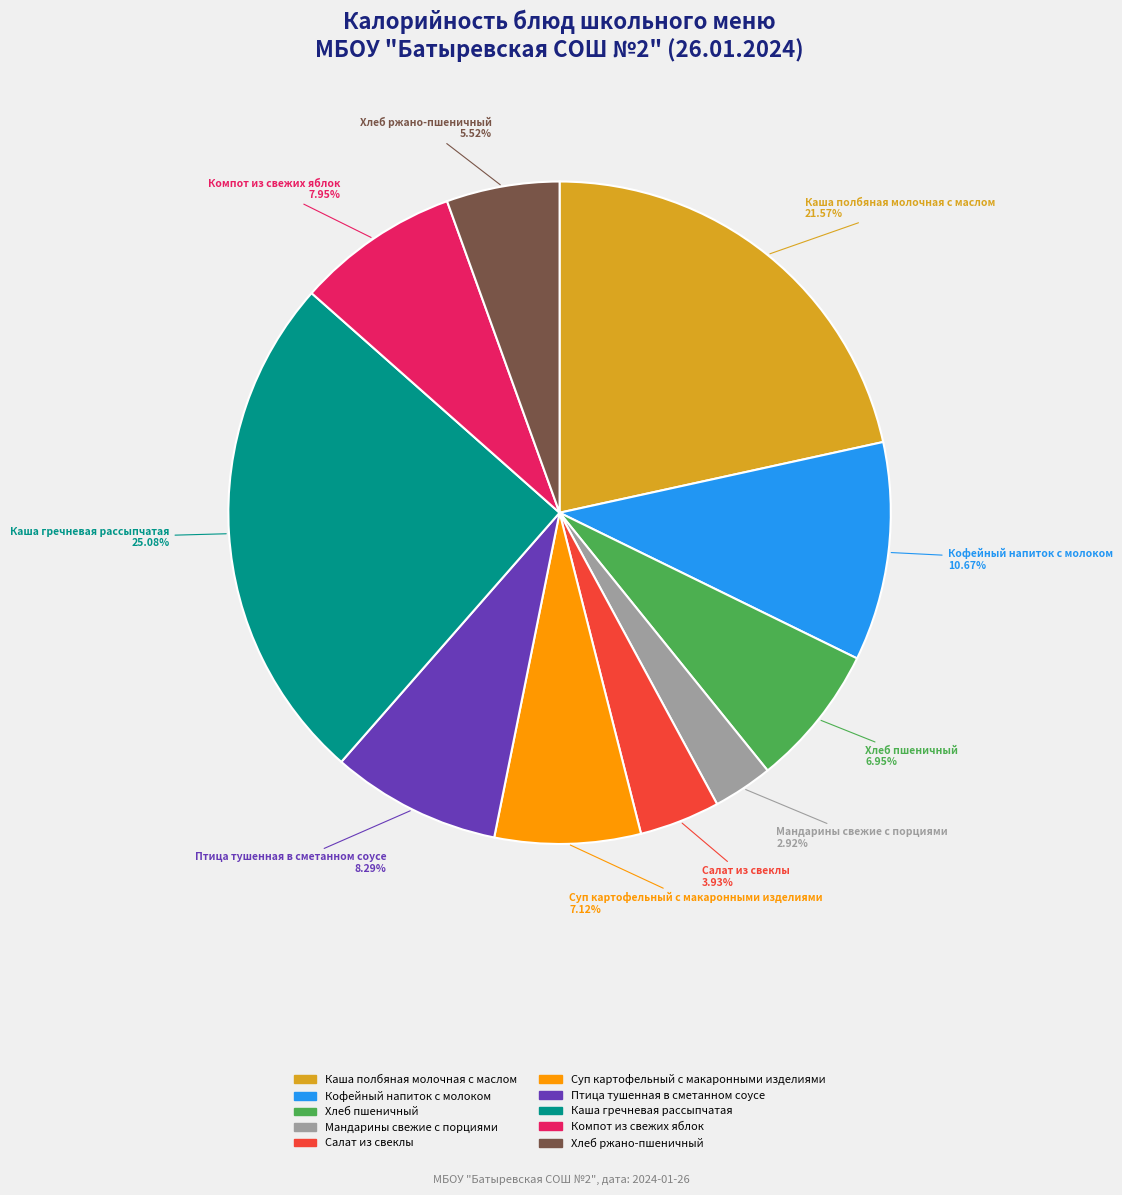

Between Мандарины свежие с порциями and Каша полбяная молочная с маслом, which is larger?

Каша полбяная молочная с маслом